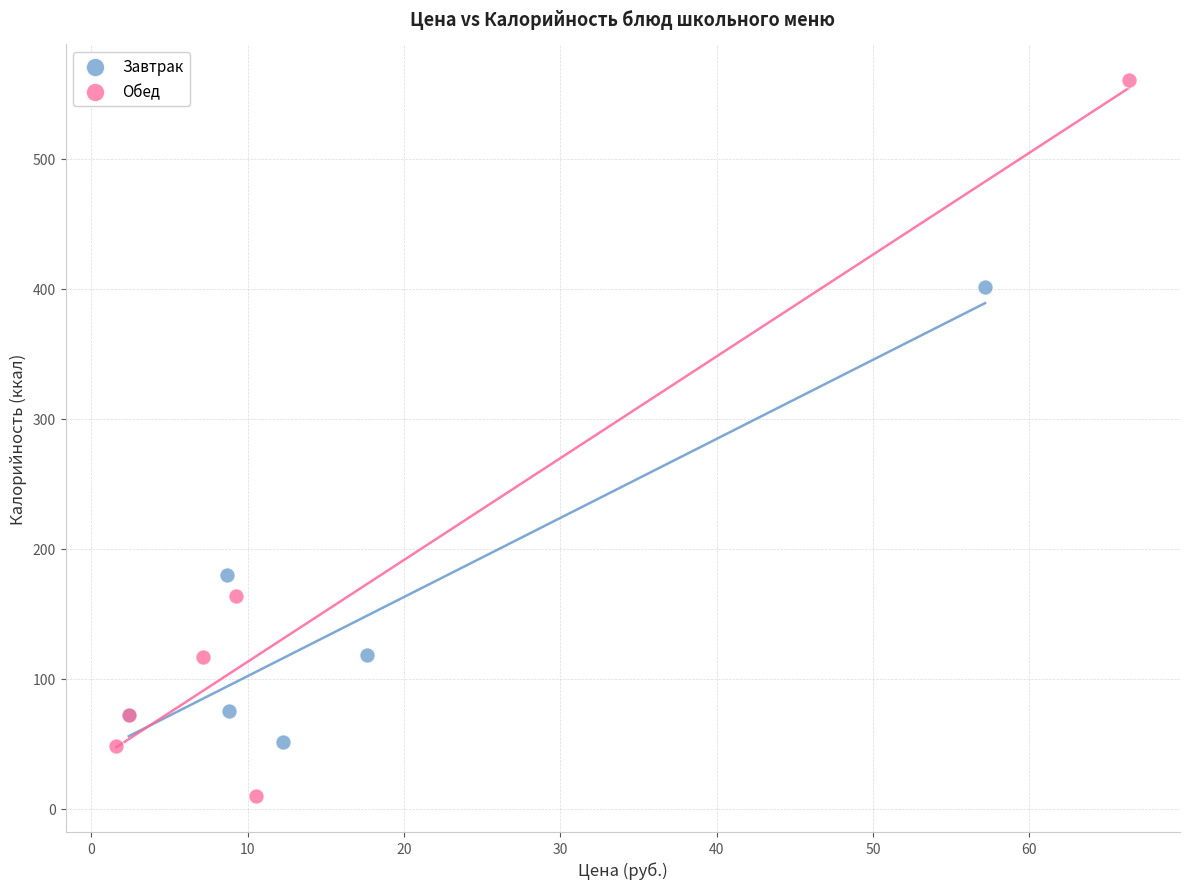

Which series reaches the minimum Y coordinate?

Обед